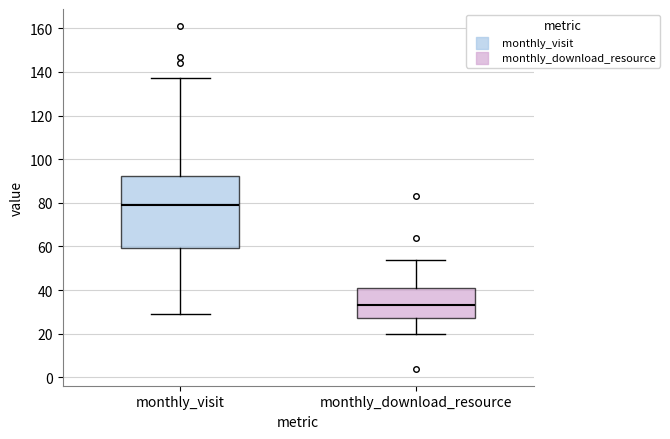

Which box's median line is the lowest?

monthly_download_resource